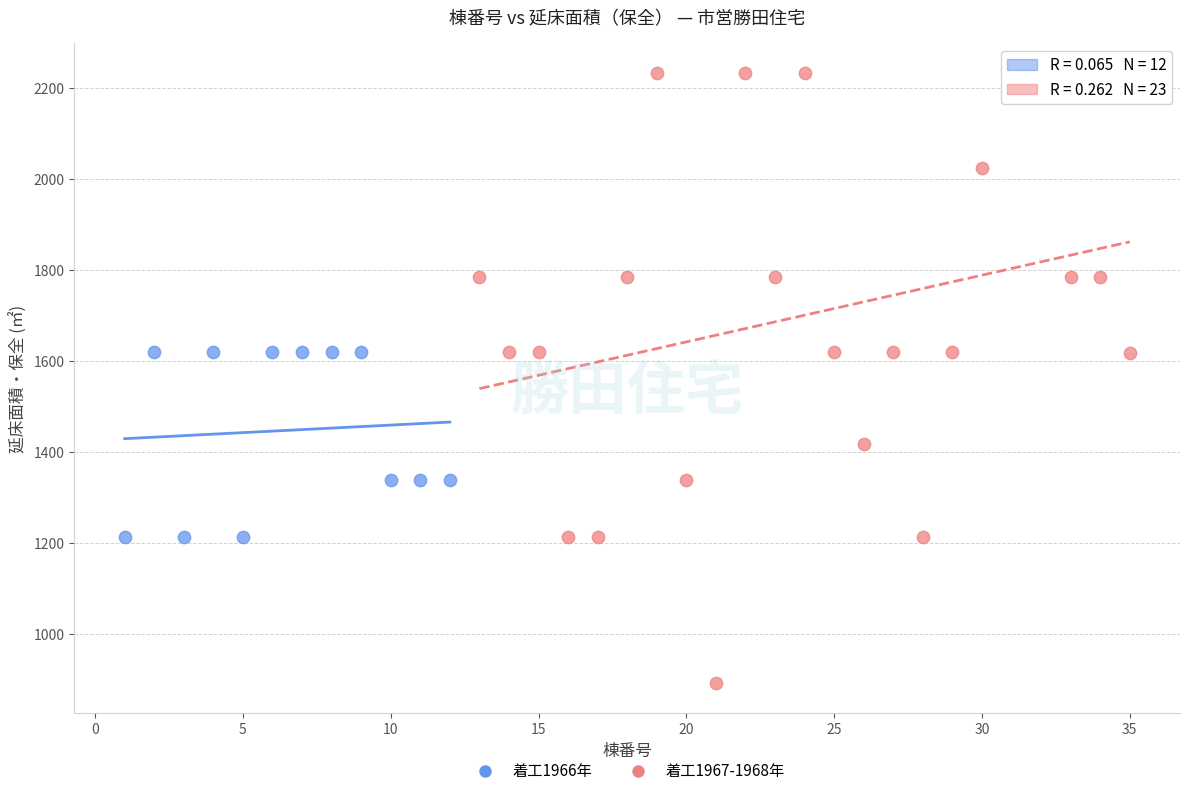

Which series contains the highest Y value?

着工1967-1968年